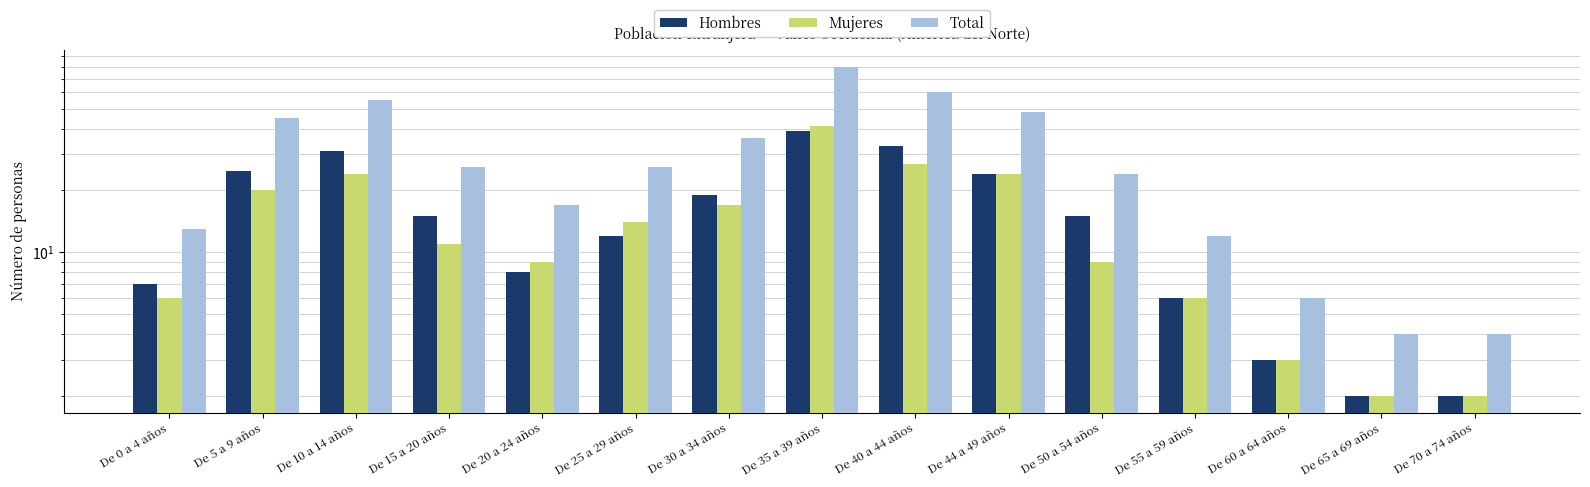

True or false: Total has a value of 6 at De 20 a 24 años.

False